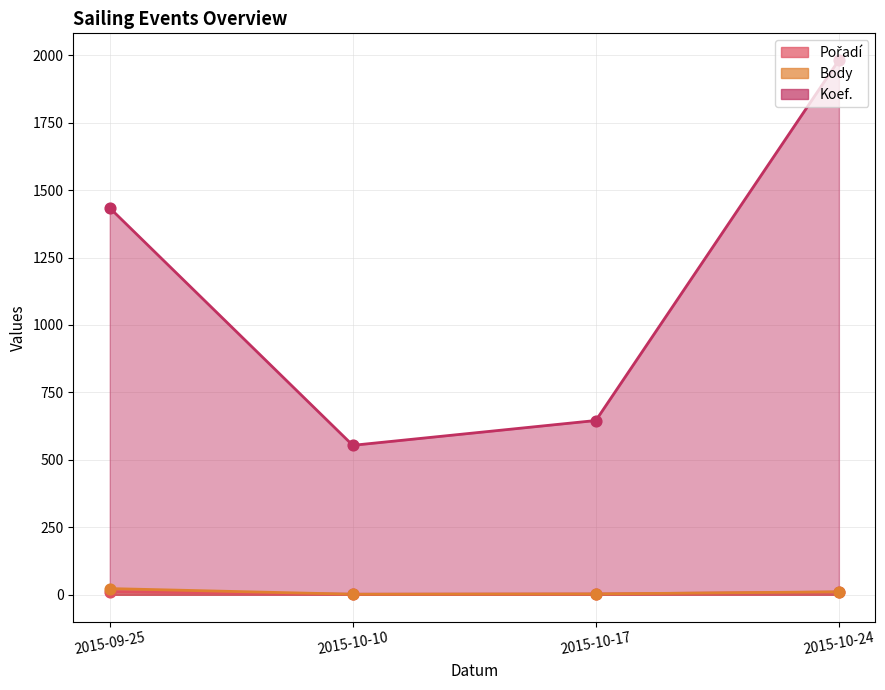

Which series has the largest total across all categories?

Koef.